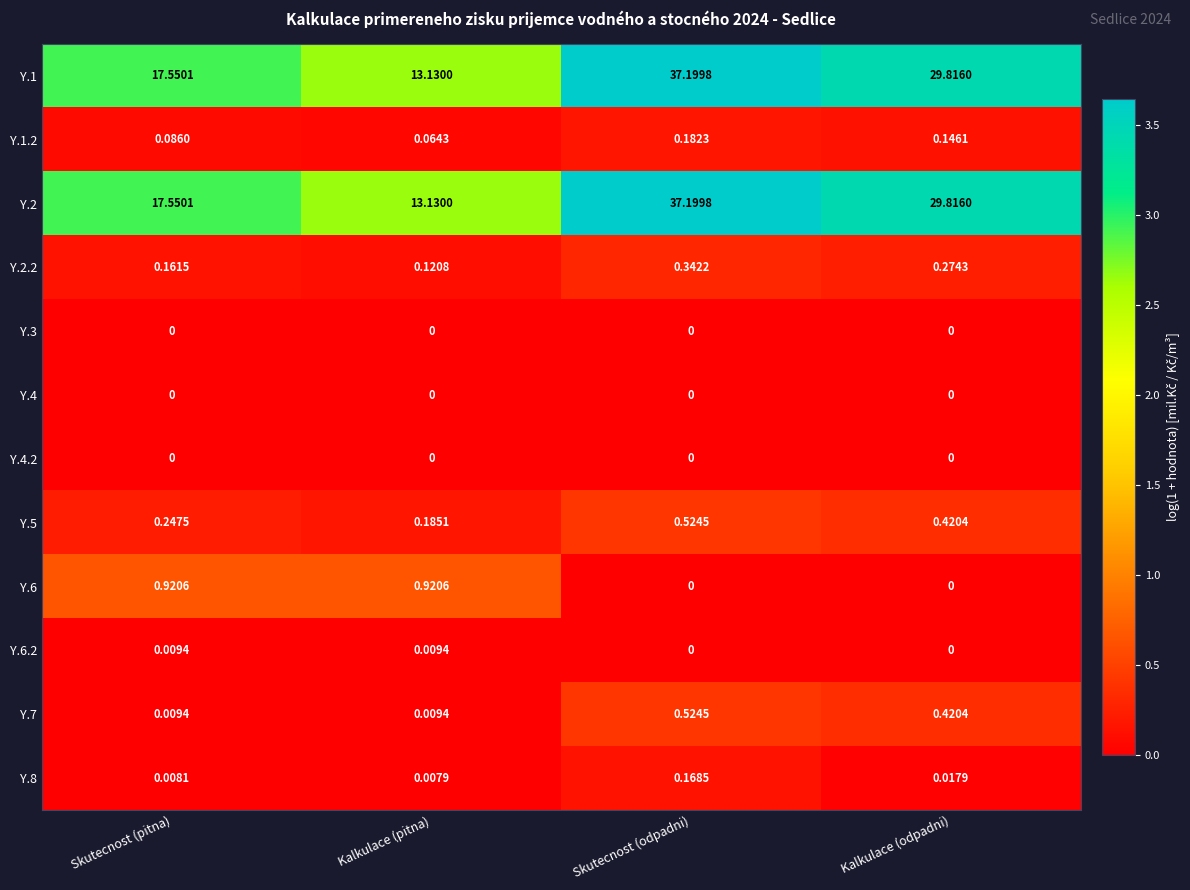

Count the number of data series in this chart.

12